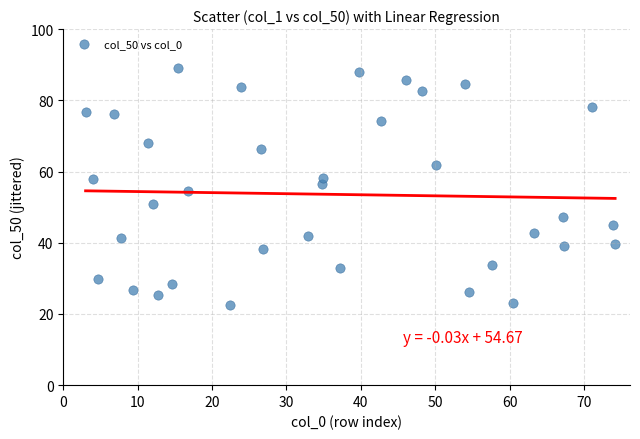

What is the range of Y values (max minus min)?

66.7